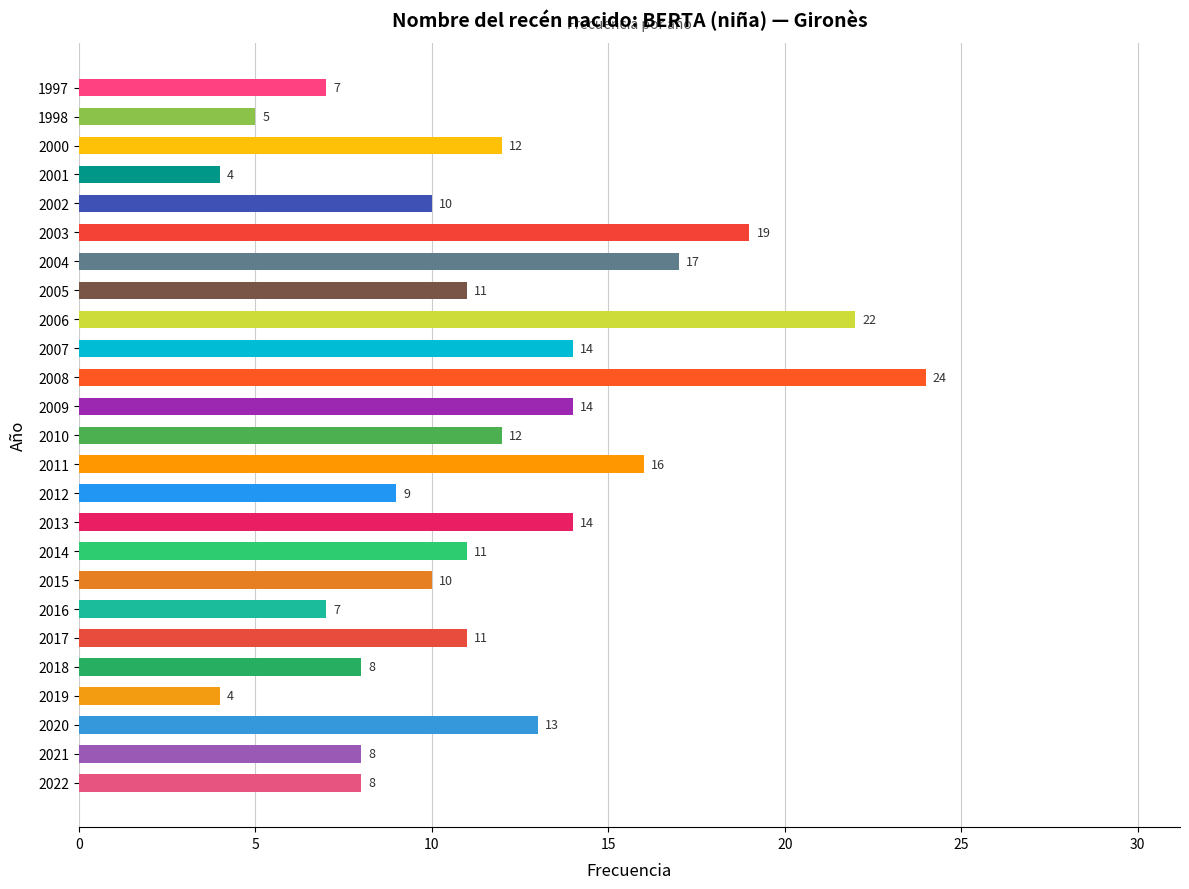

Reading bottom to top, list all the values displayed in this chart.

8	8	13	4	8	11	7	10	11	14	9	16	12	14	24	14	22	11	17	19	10	4	12	5	7